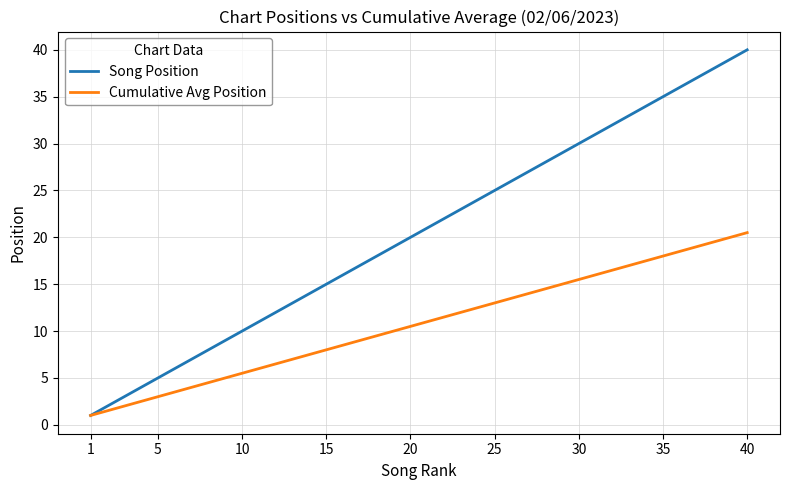

What is the maximum value for Cumulative Avg Position?

20.5